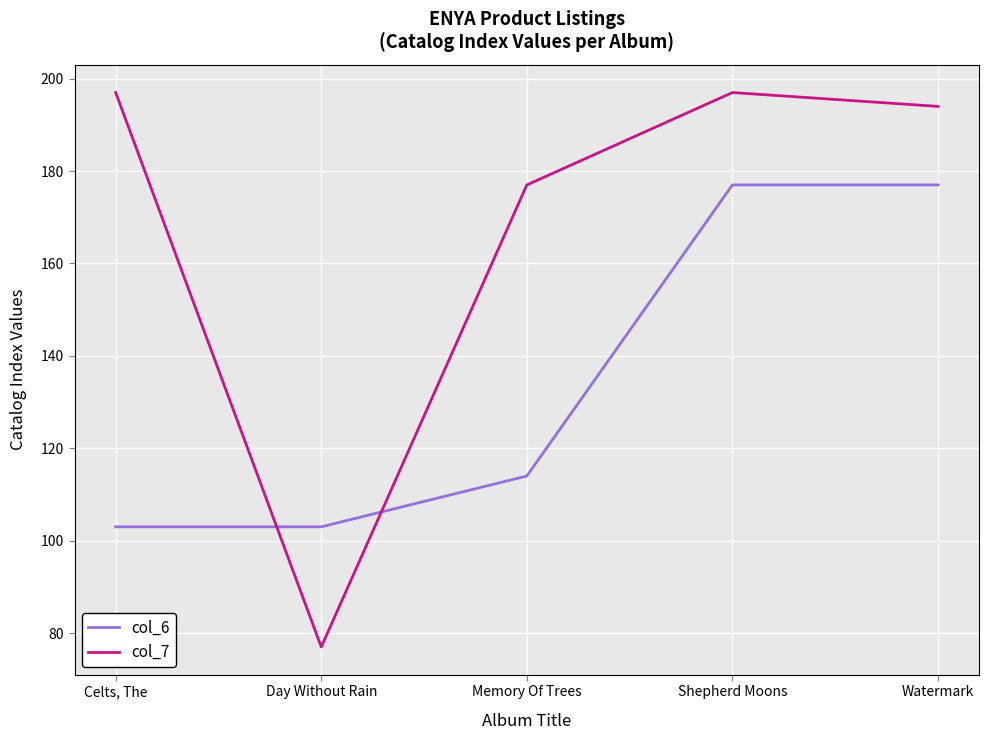

What is the maximum value shown in the chart?

197